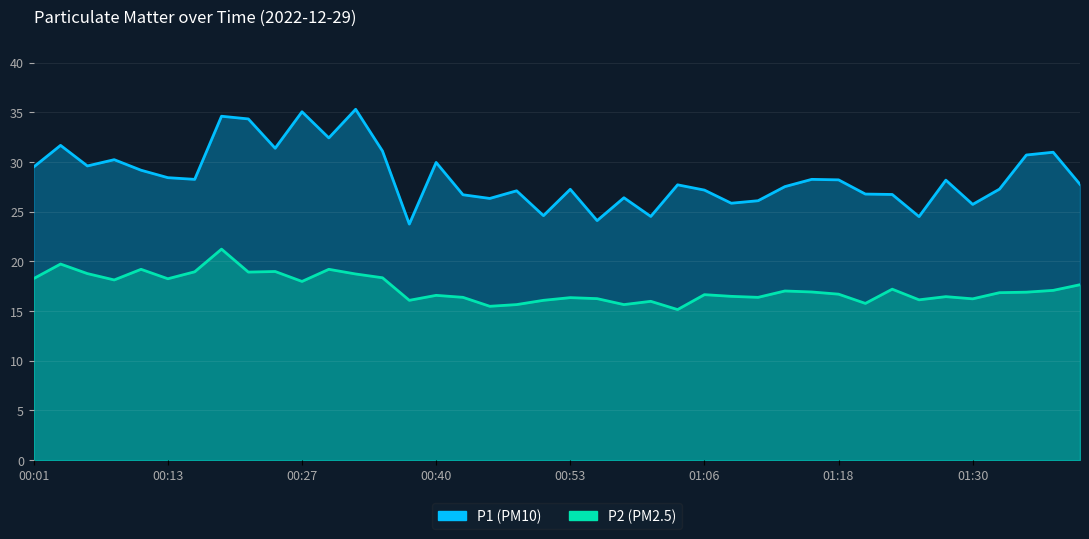

Does the chart display data point markers on the line(s)?

No